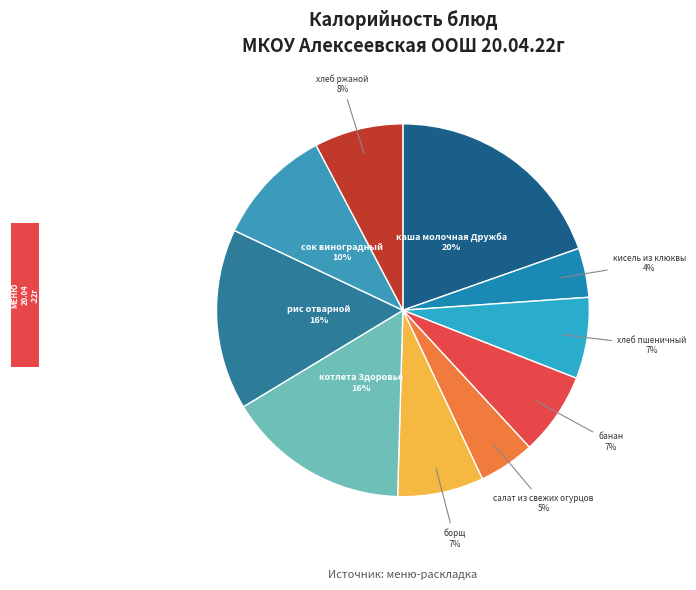

Is there a majority slice in this chart?

No